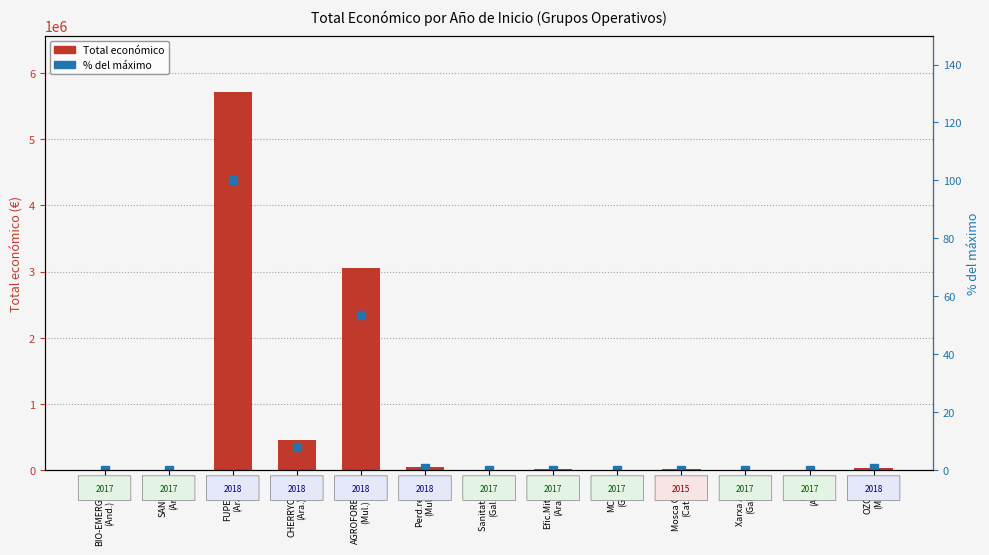

List the series in order of their peak value, highest first.

Total económico, % del máximo